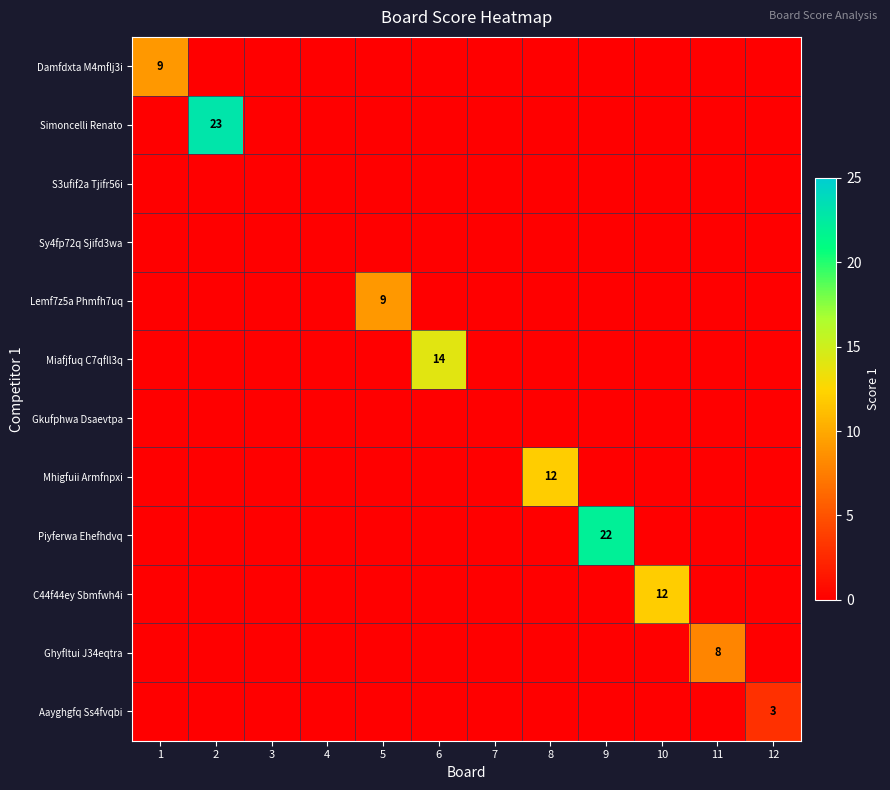

Rank the series at 10 from highest to lowest value.

C44f44ey Sbmfwh4i, Damfdxta M4mflj3i, Simoncelli Renato, S3ufif2a Tjifr56i, Sy4fp72q Sjifd3wa, Lemf7z5a Phmfh7uq, Miafjfuq C7qfll3q, Gkufphwa Dsaevtpa, Mhigfuii Armfnpxi, Piyferwa Ehefhdvq, Ghyfltui J34eqtra, Aayghgfq Ss4fvqbi